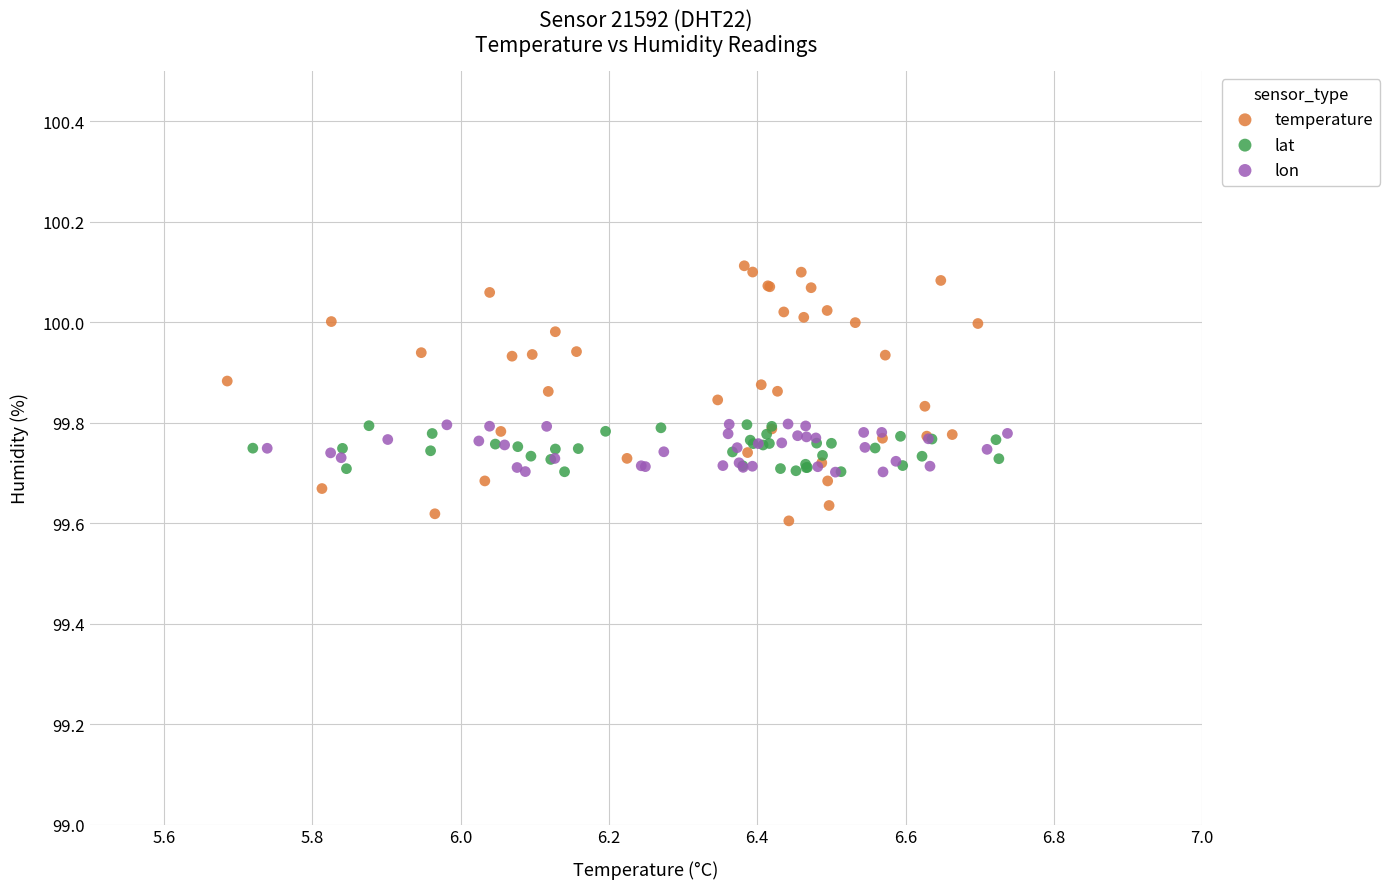

Which series reaches the minimum Y coordinate?

temperature